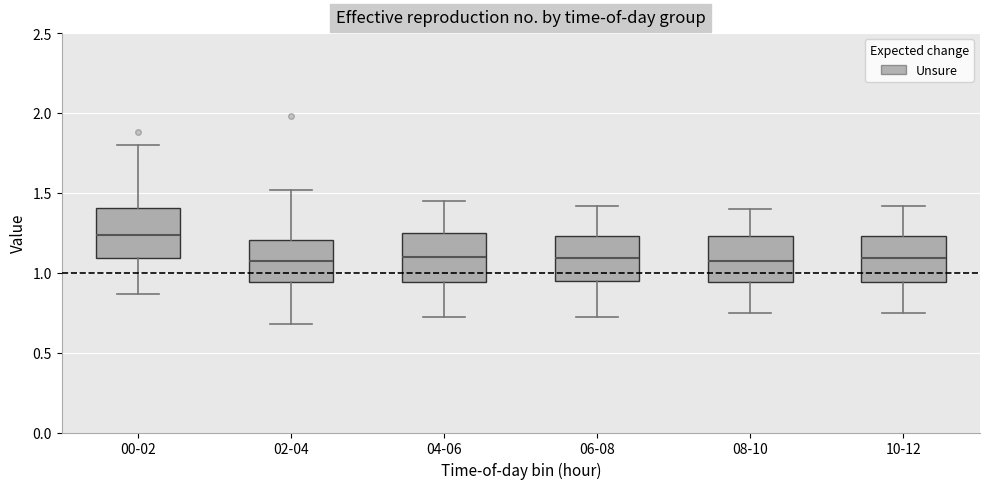

Which box has the highest median line?

00-02